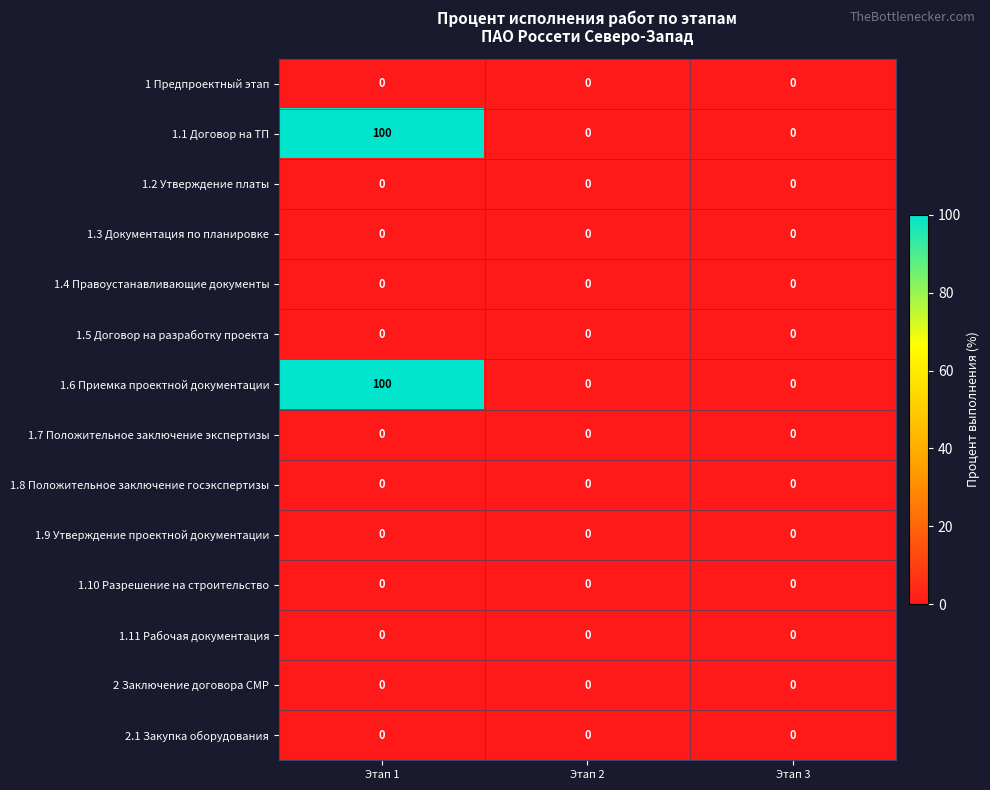

The 2.1 Закупка оборудования series shows 0 at Этап 1. True or false?

True